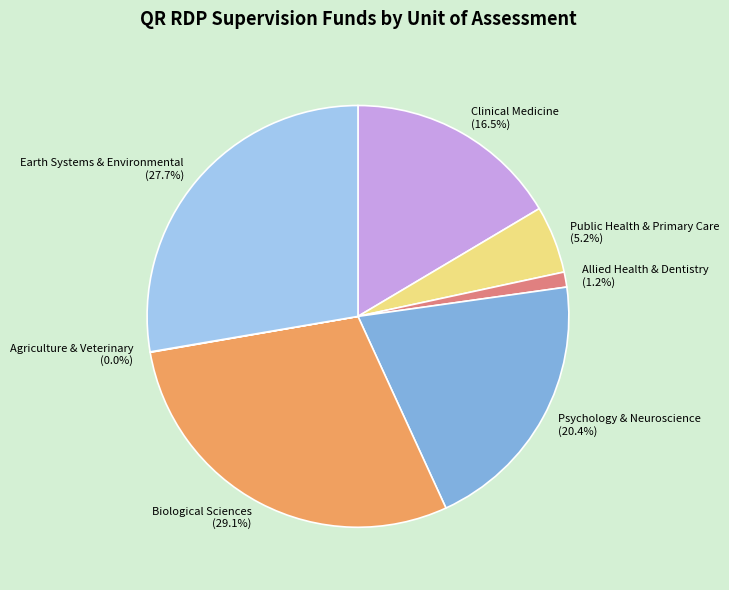

To the nearest percent, what is the combined percentage of Allied Health & Dentistry and Earth Systems & Environmental?

29%